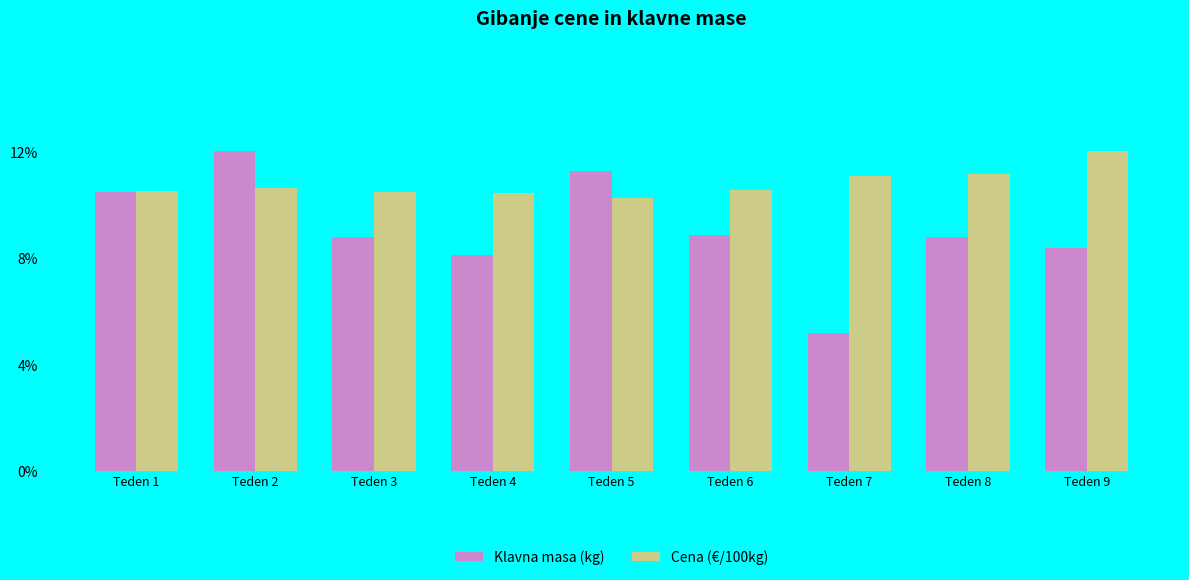

At how many categories does at least one series exceed 0?

9